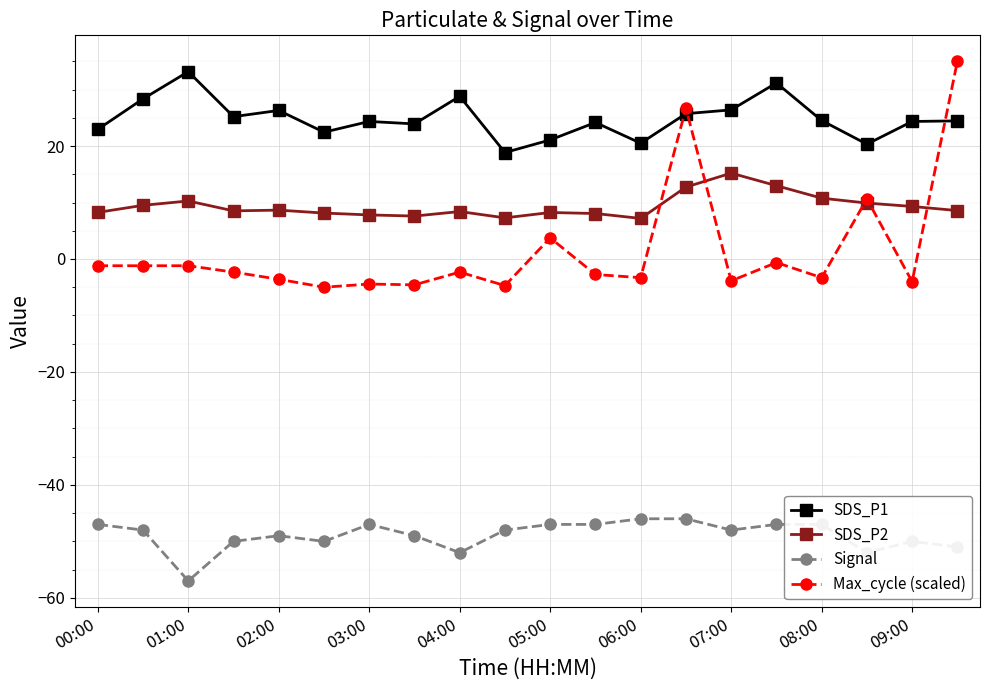

At how many categories does at least one series exceed 30?

3